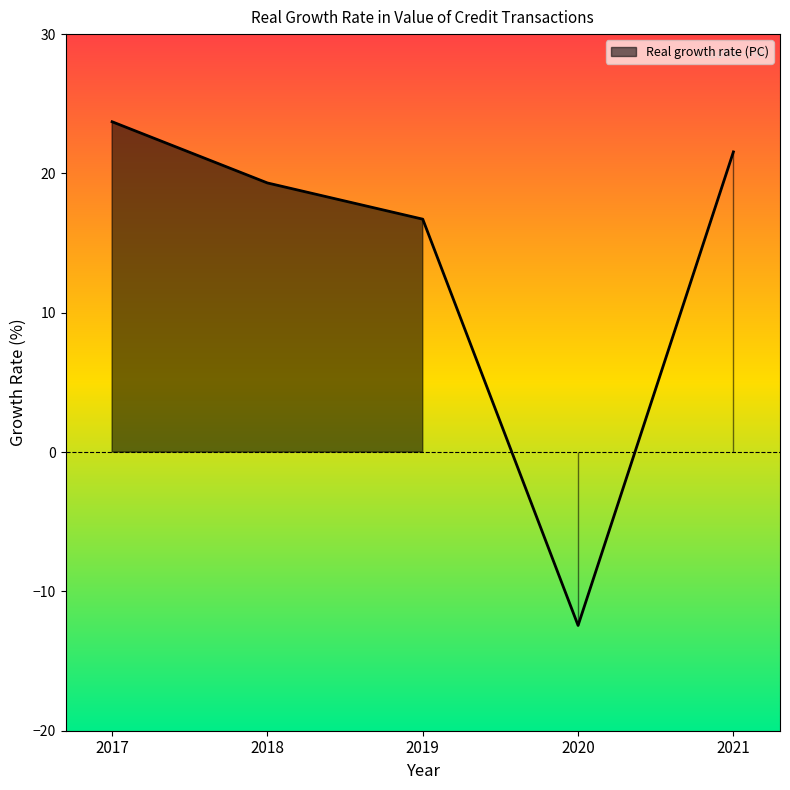

Rank the categories by value from lowest to highest.

2020, 2019, 2018, 2021, 2017